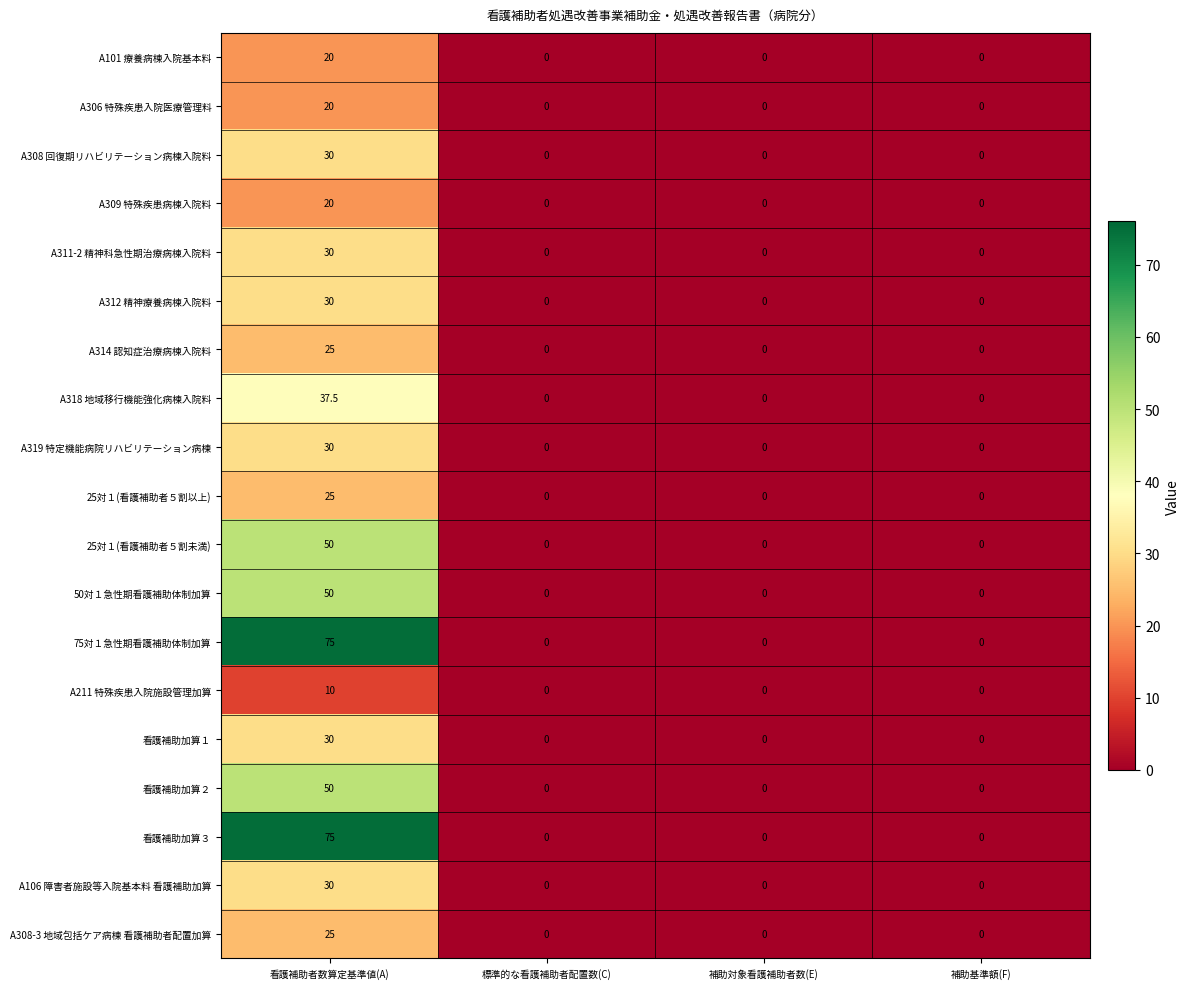

True or false: A309 特殊疾患病棟入院料 has a value of 0.0 at 補助対象看護補助者数(E).

True